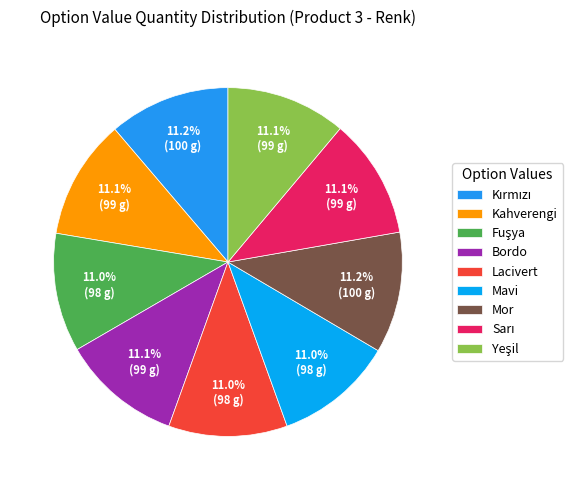

True or false: Sarı accounts for 11% of the total.

True